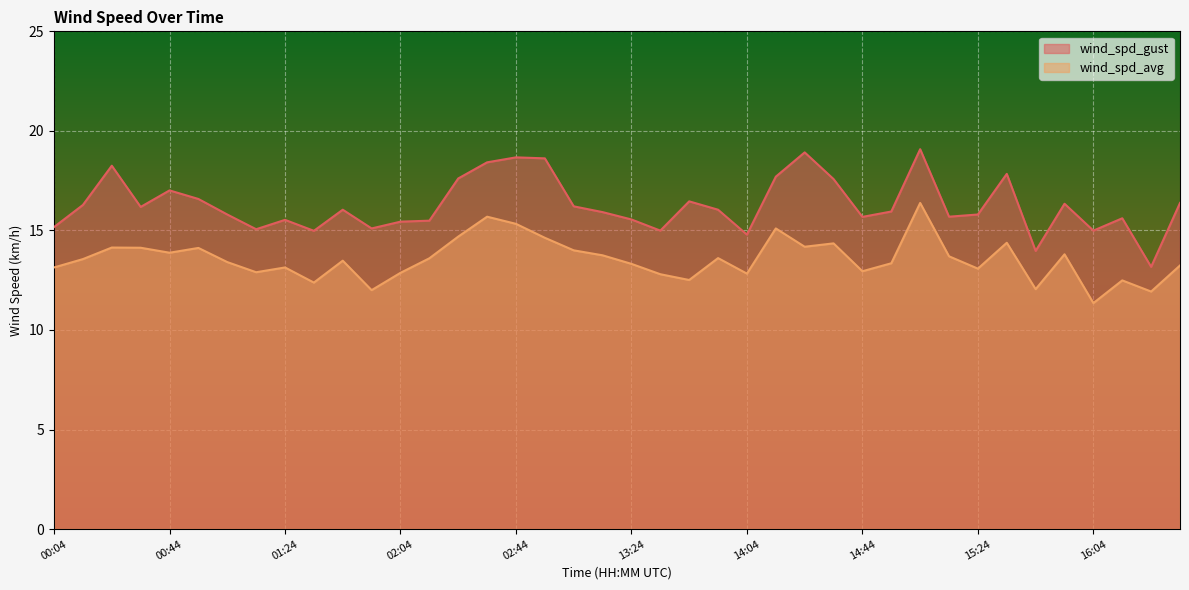

List the labels in order of wind_spd_avg value, largest first.

15:04, 02:34, 02:44, 14:14, 02:24, 02:54, 15:34, 14:34, 14:24, 00:24, 00:34, 00:54, 03:04, 00:44, 15:54, 13:14, 15:14, 13:54, 02:14, 00:14, 01:44, 01:04, 14:54, 13:24, 16:34, 00:04, 01:24, 15:24, 14:44, 01:14, 02:04, 14:04, 13:34, 13:44, 16:14, 01:34, 15:44, 01:54, 16:24, 16:04